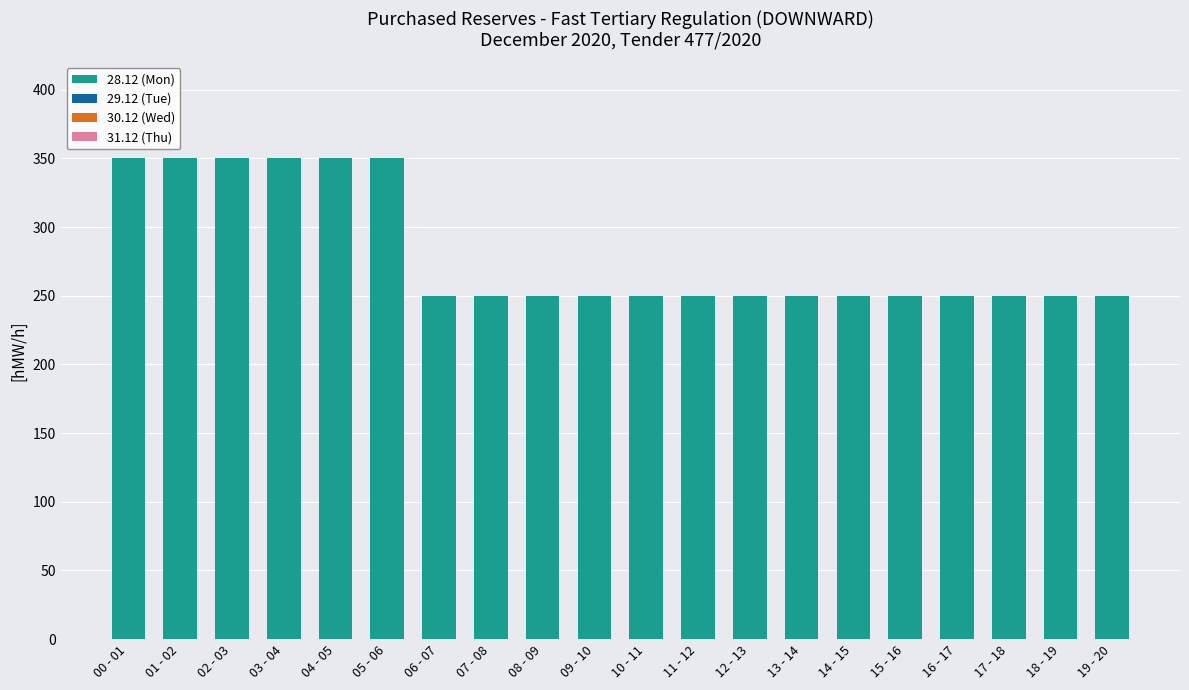

What is the minimum value shown in the chart?

250